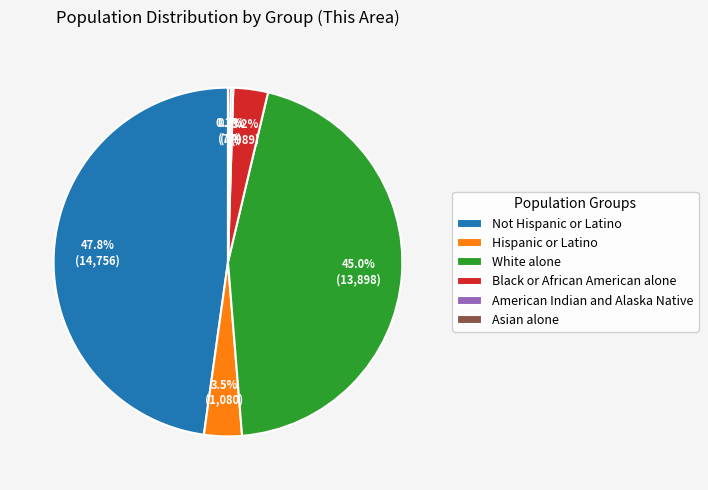

Is Not Hispanic or Latino the majority of the pie?

No